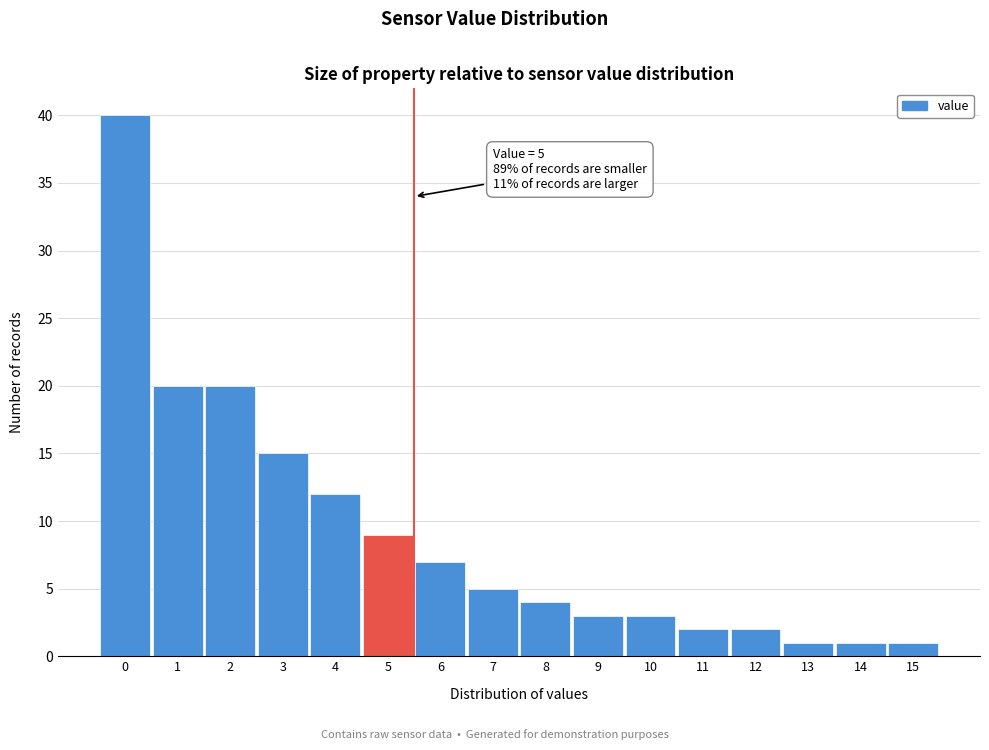

Reading left to right, transcribe all the data shown in this chart.

0=40	1=20	2=20	3=15	4=12	5=9	6=7	7=5	8=4	9=3	10=3	11=2	12=2	13=1	14=1	15=1